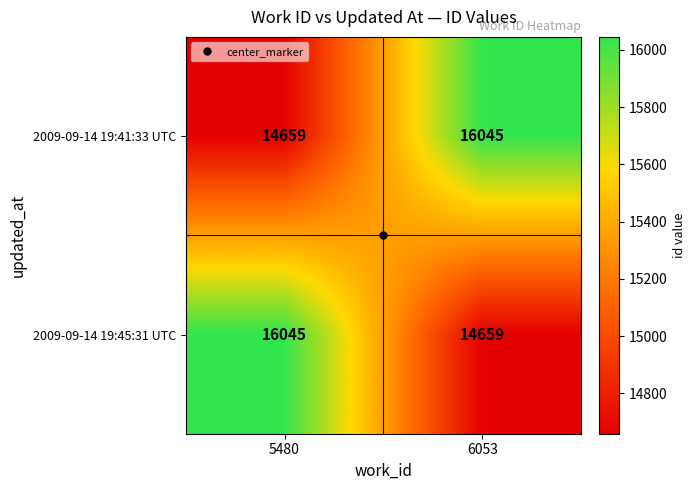

How many categories are shown in the chart?

2